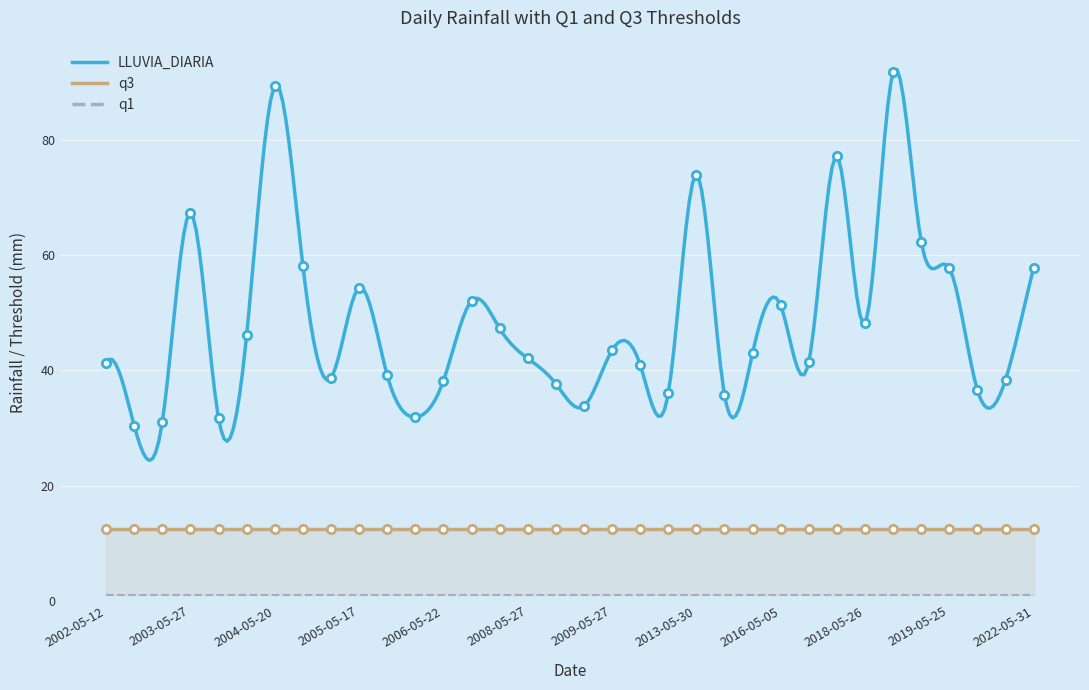

True or false: q3 has a value of 3.1 at 2016-05-05.

False